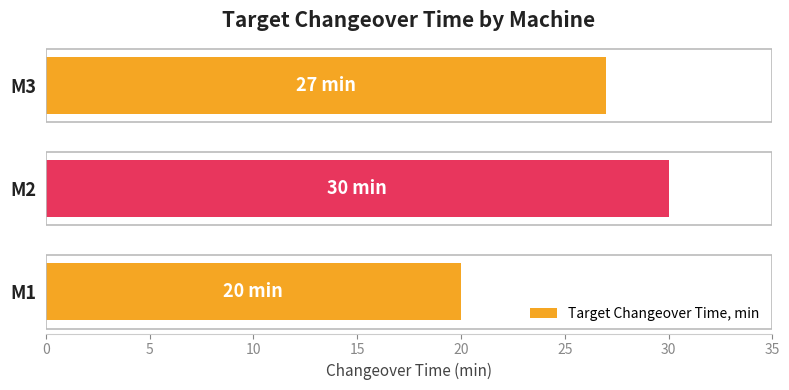

Which category has the highest value across all series?

M2